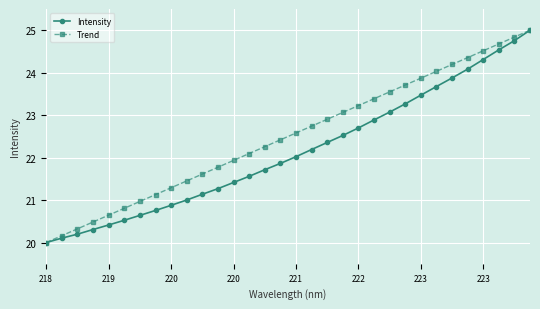

List the series in order of their overall mean, lowest first.

Intensity, Trend